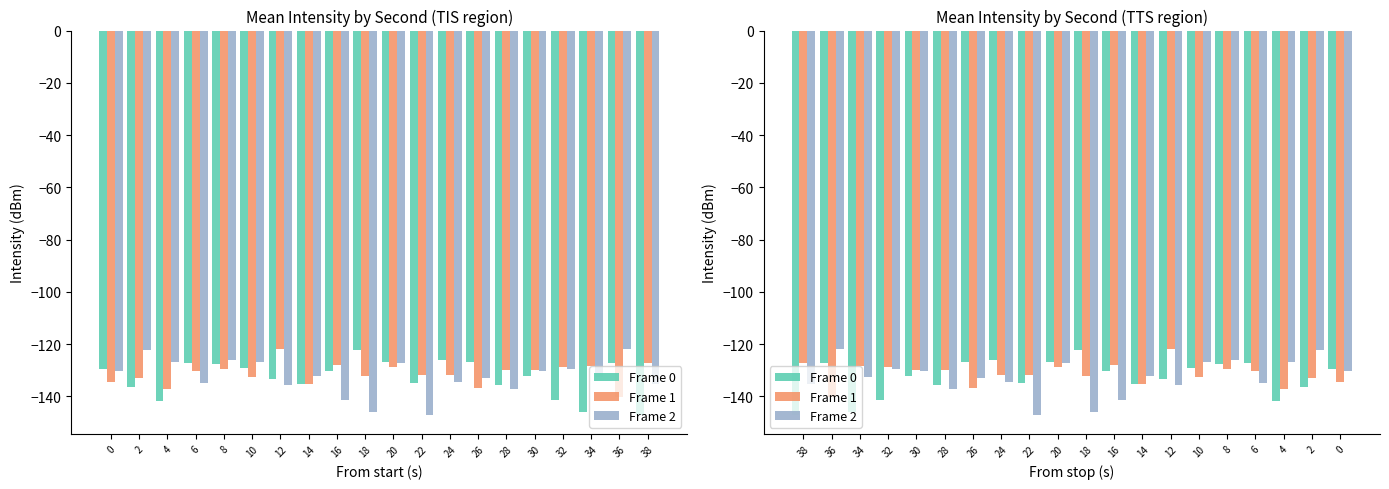

Which series changed the most between 34 and 18?

Frame 0